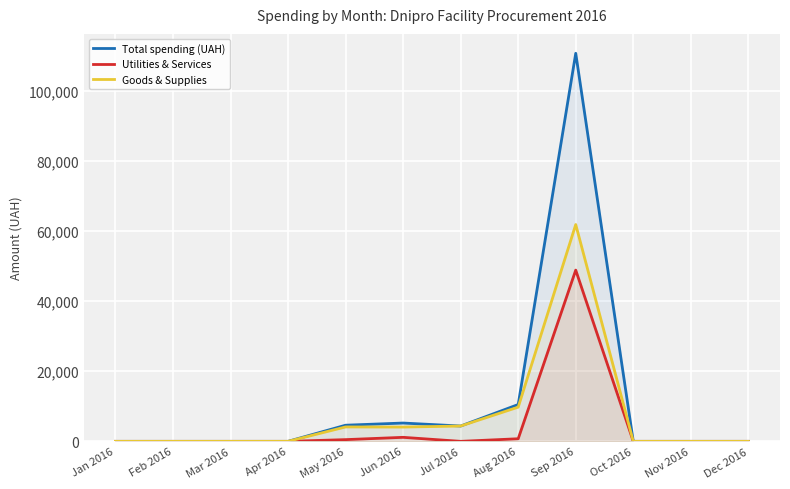

At which category does Total spending (UAH) reach its first local valley?

Jul 2016